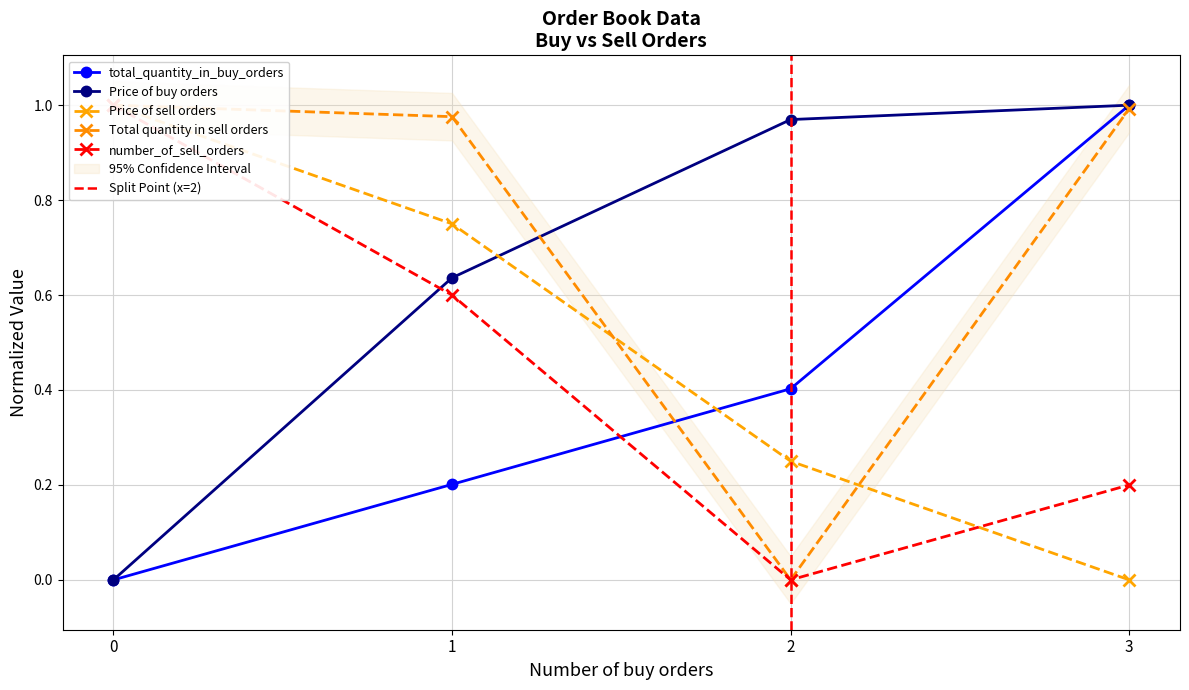

How many positive values does the total_quantity_in_buy_orders series have?

3